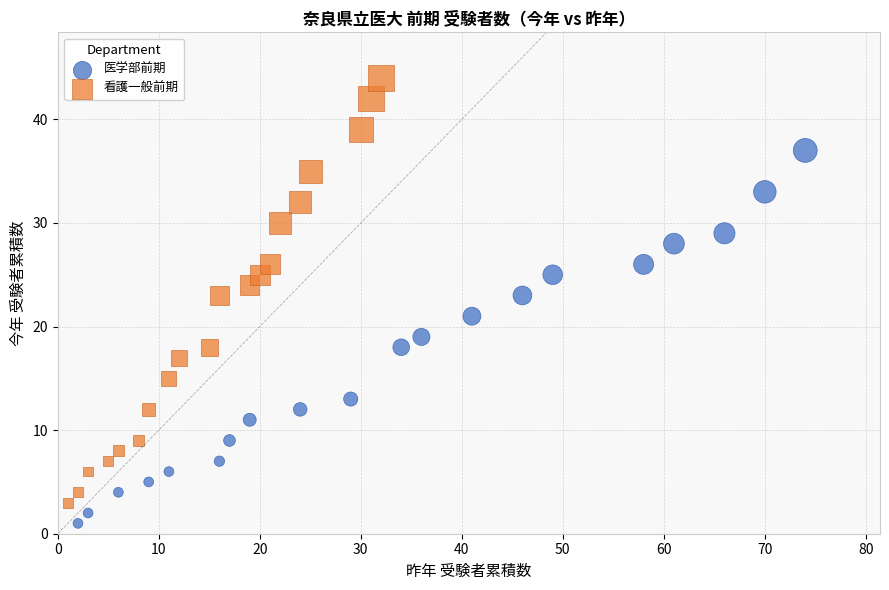

Which series reaches the minimum Y coordinate?

医学部前期